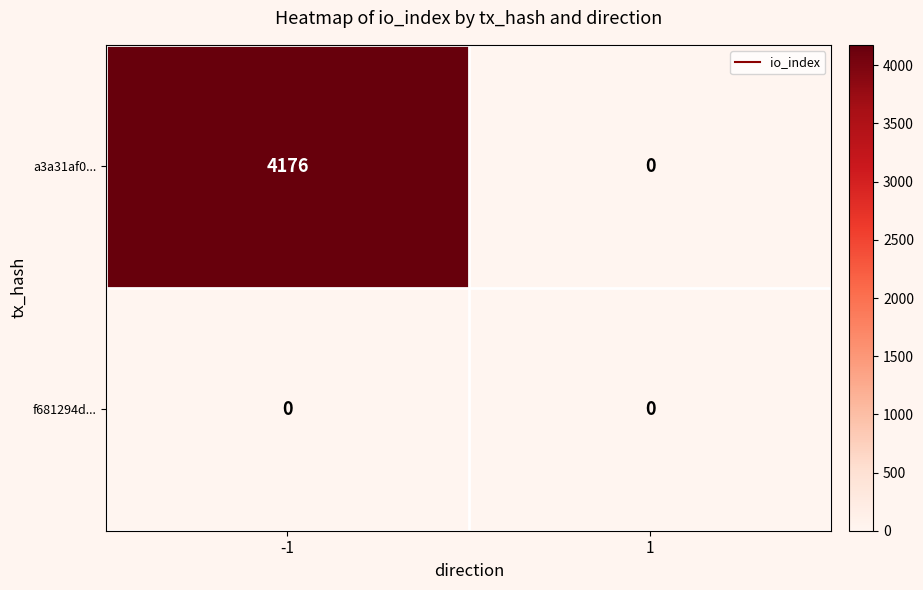

The a3a31af0... series shows 0 at 1. True or false?

True